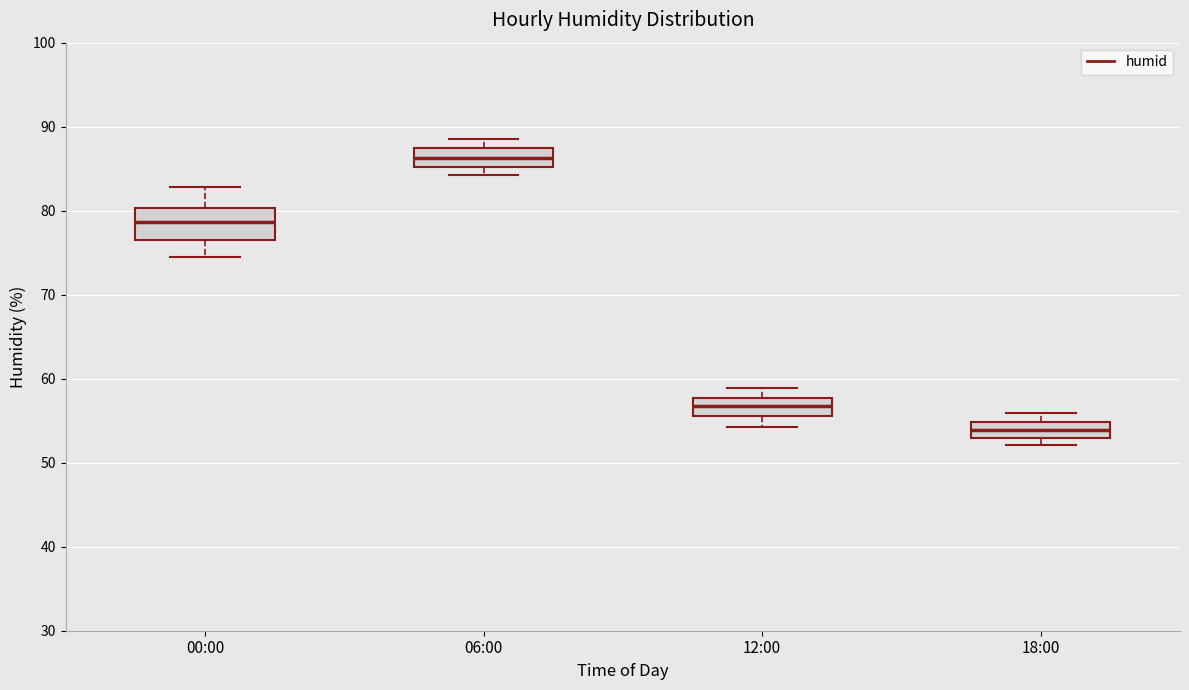

Which box is the tallest, from its lower edge to its upper edge?

00:00